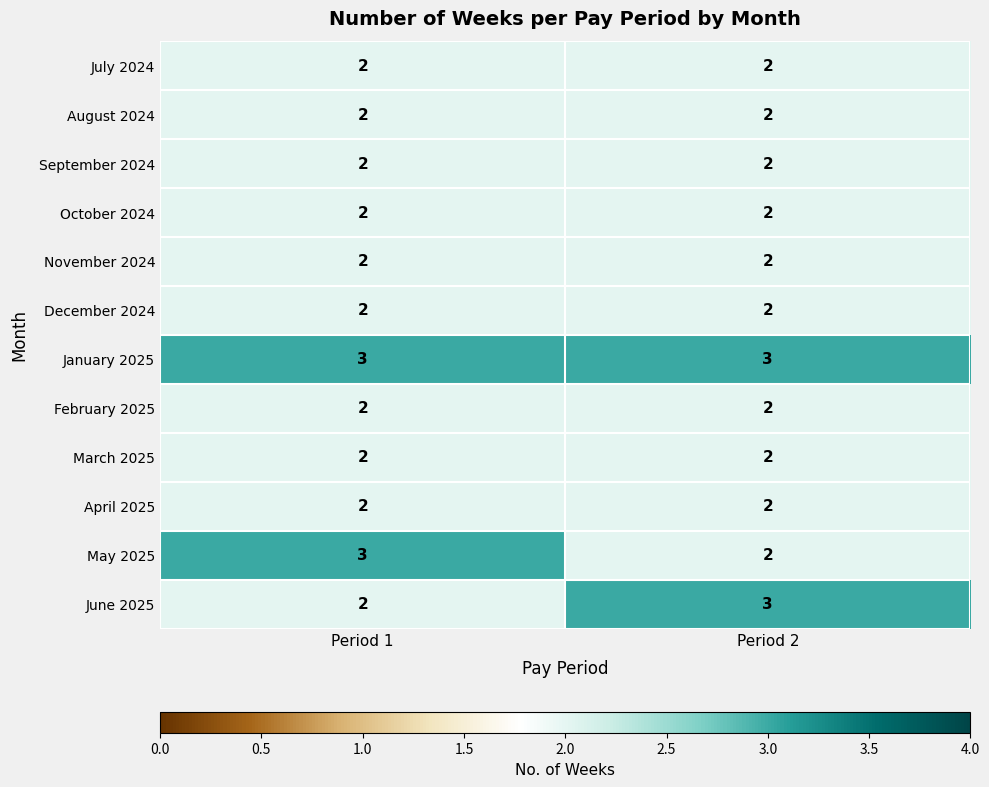

What is the sum of all July 2024 values?

4